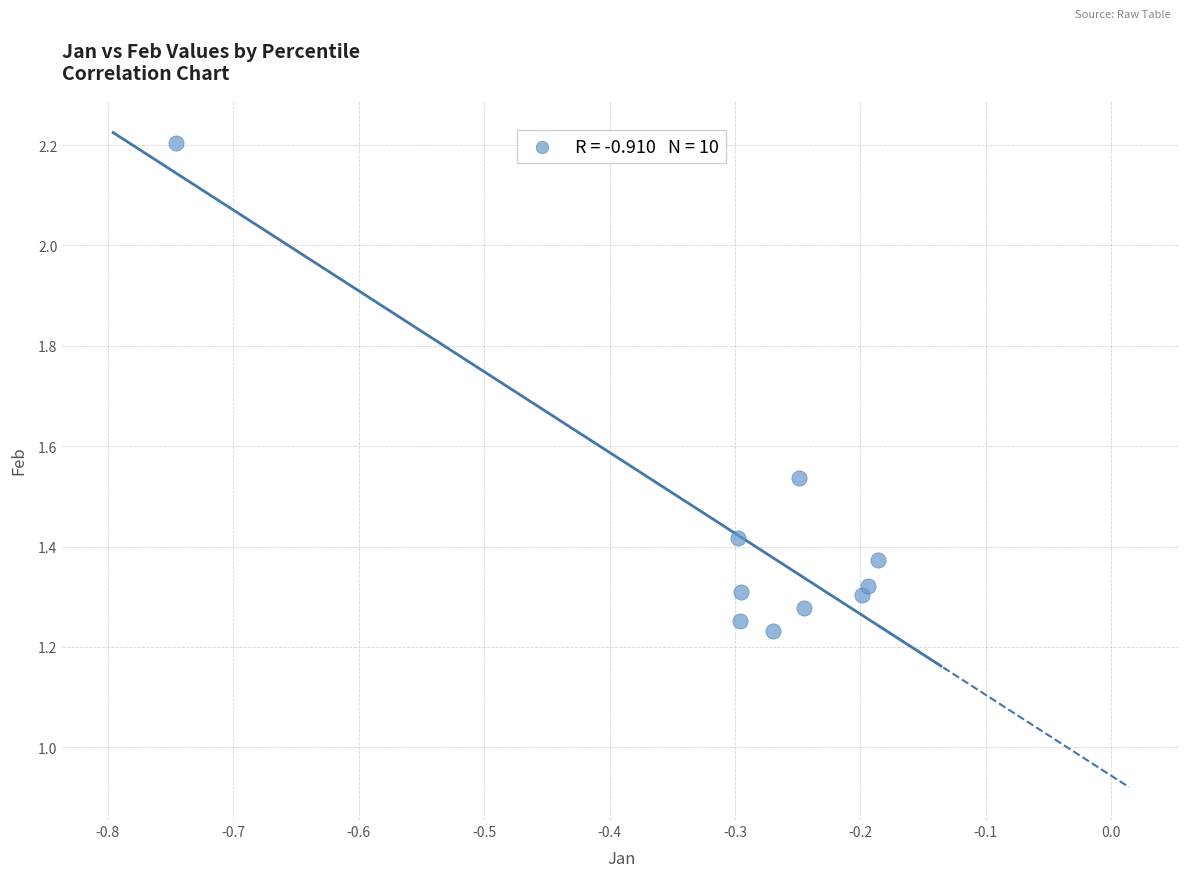

What is the average X value?

-0.3